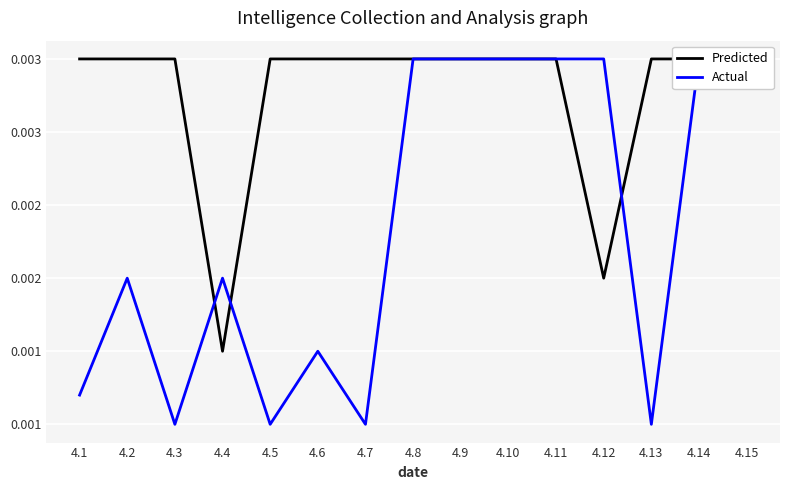

The Actual series shows 0.0 at 4.8. True or false?

False